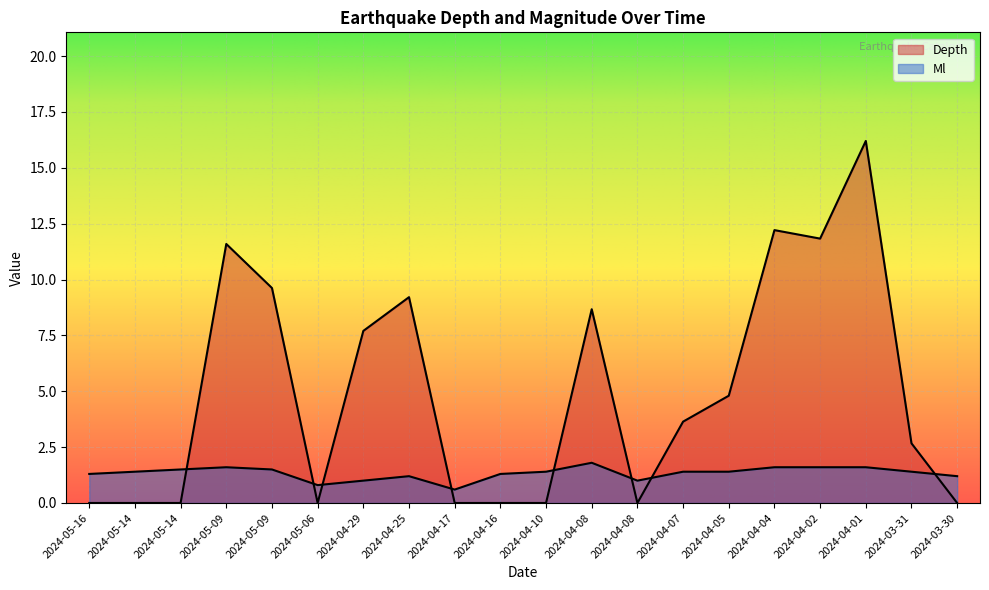

What are all the series names shown in the legend?

Depth, Ml